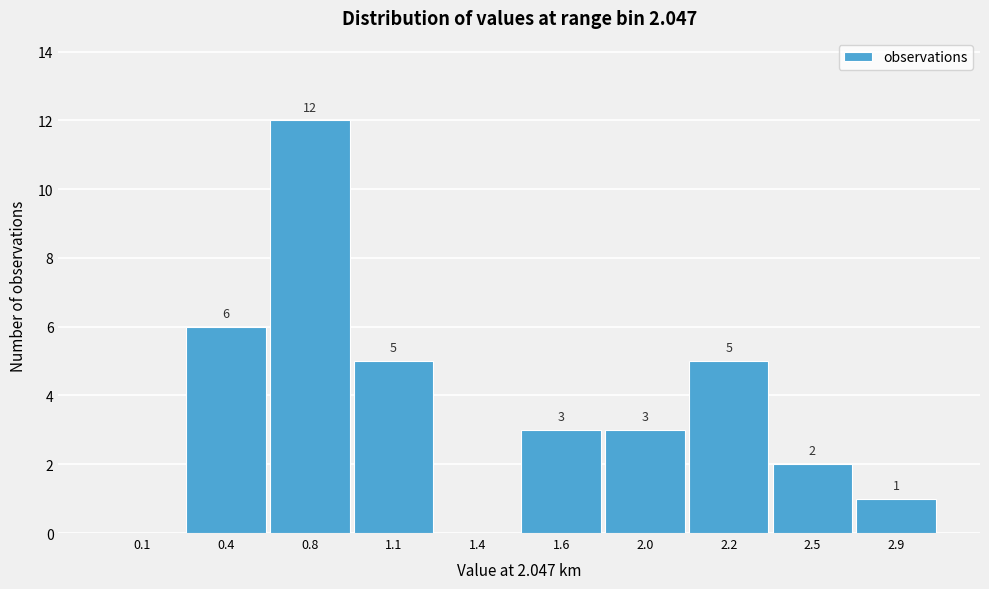

Reading left to right, extract all data points from this chart.

0.1=0	0.4=6	0.8=12	1.1=5	1.4=0	1.6=3	2.0=3	2.2=5	2.5=2	2.9=1